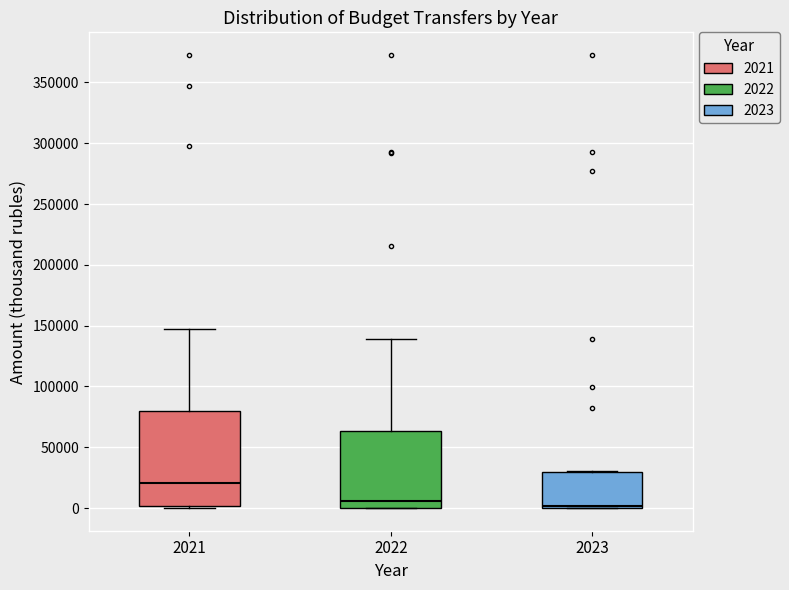

Where is the lower edge of the box at x = 2021 on the y-axis? The values are not printed on the chart, so give them approximately, as read against the axis.

0